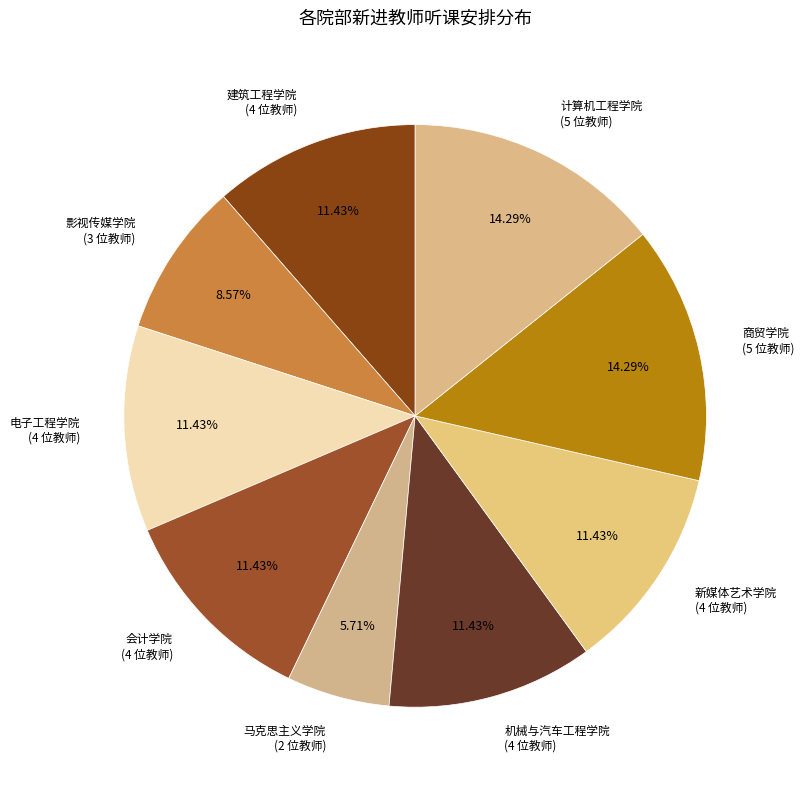

How many slices are in this pie chart?

9